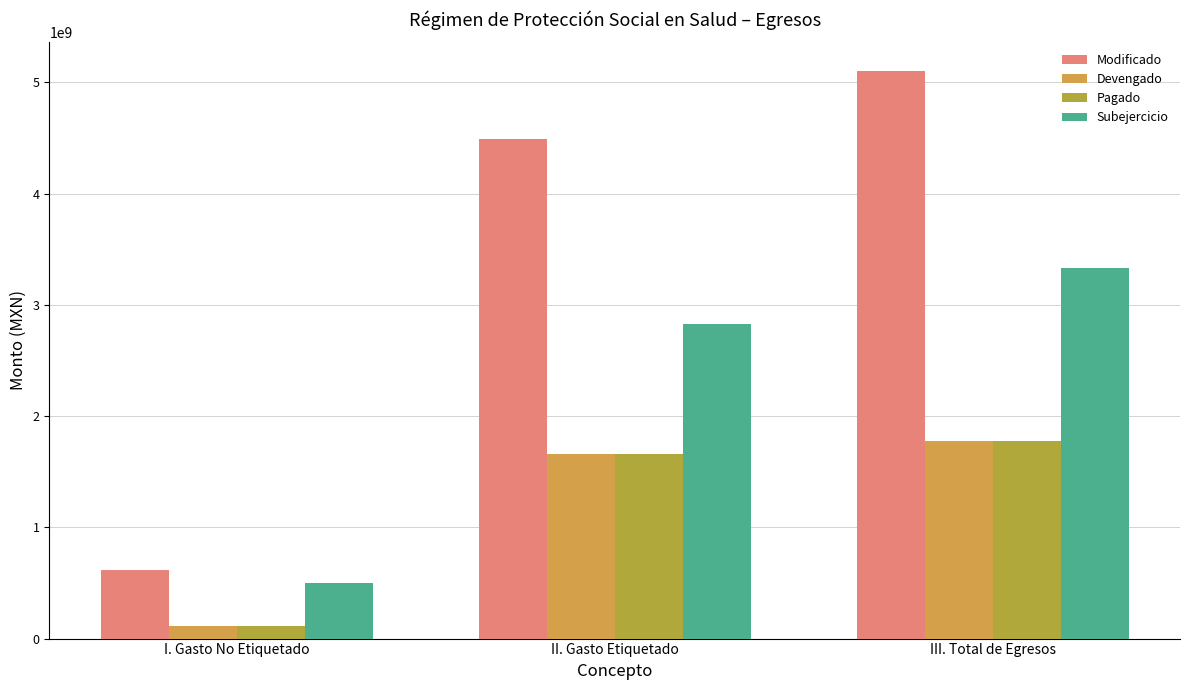

What value does the Modificado series have at II. Gasto Etiquetado?

4487956423.3